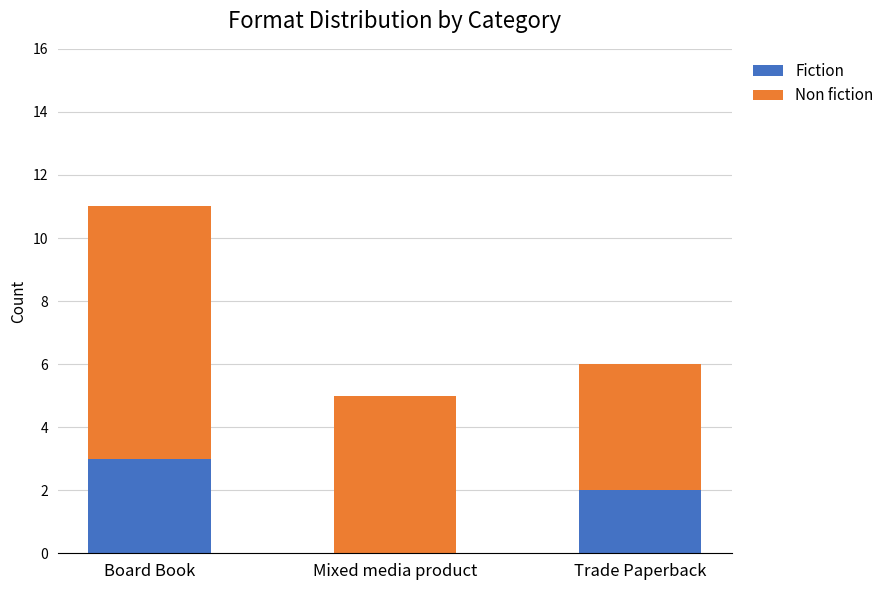

What is the sum of all Fiction values?

5